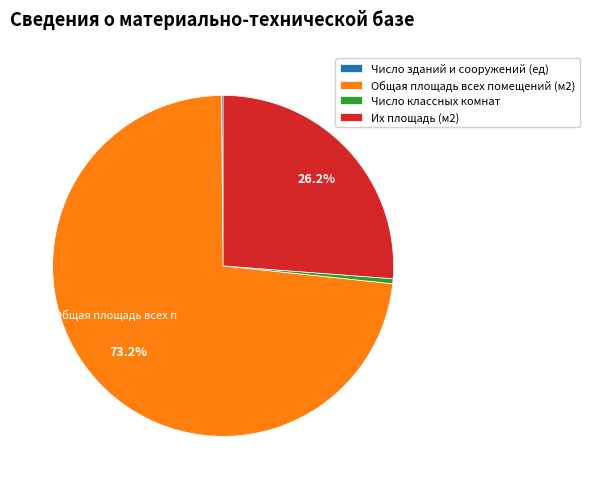

Do Число классных комнат and Общая площадь всех помещений (м2) together represent more than half of the pie?

Yes